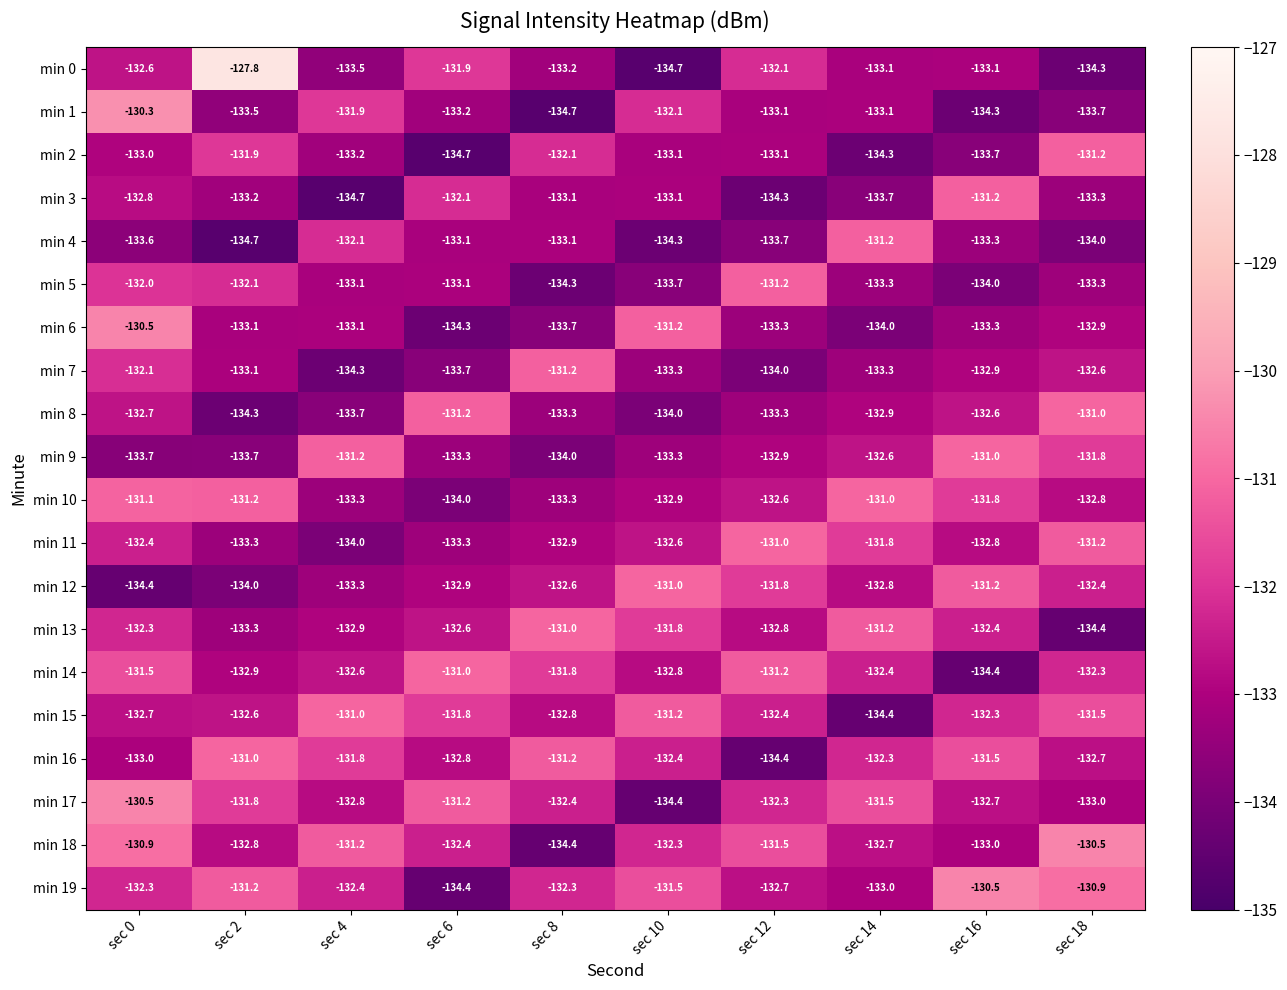

At which label is min 6 closest to -132?

sec 10